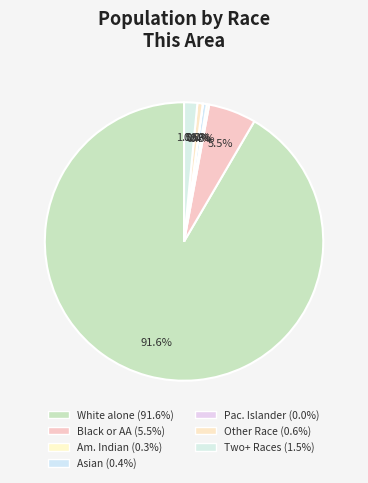

How many segments does this pie chart have?

7